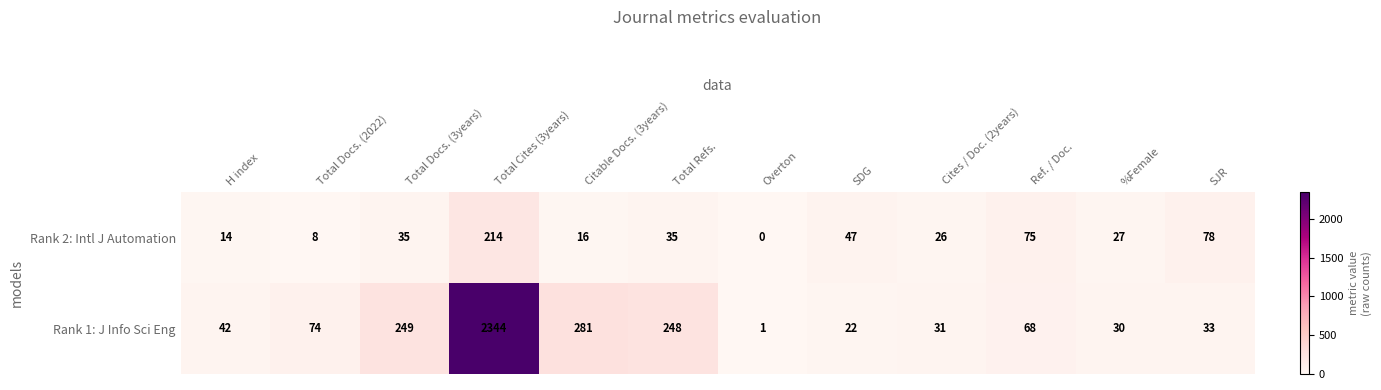

Is it true that Rank 2: Intl J Automation equals 13 at SDG?

False